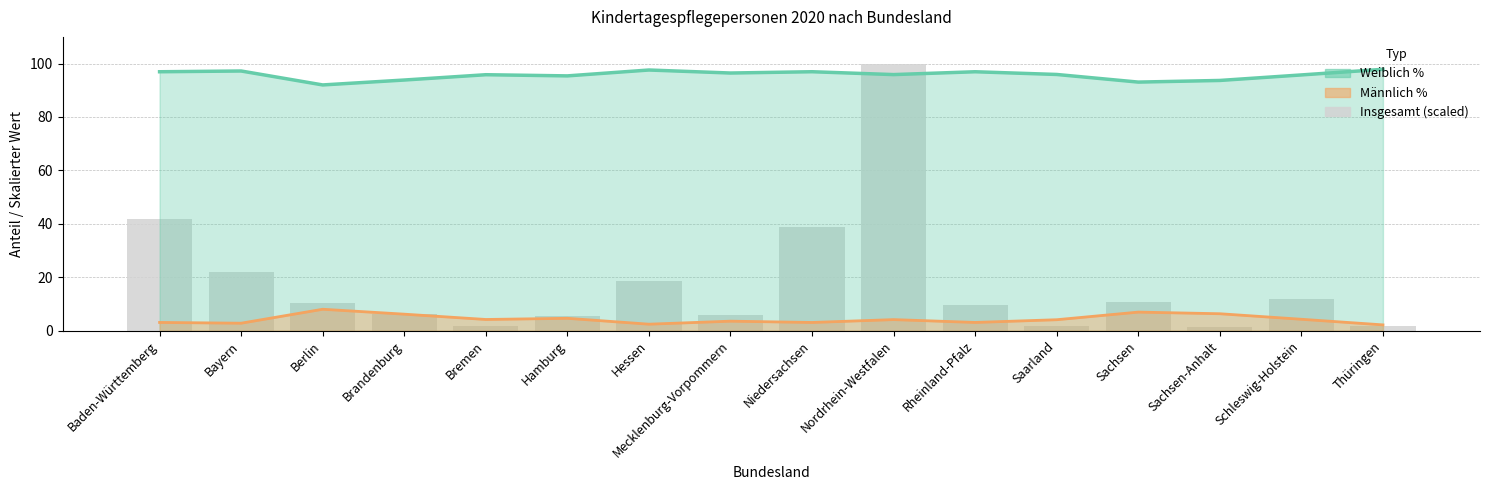

What is the label of the 16th bar from the left?

Thüringen